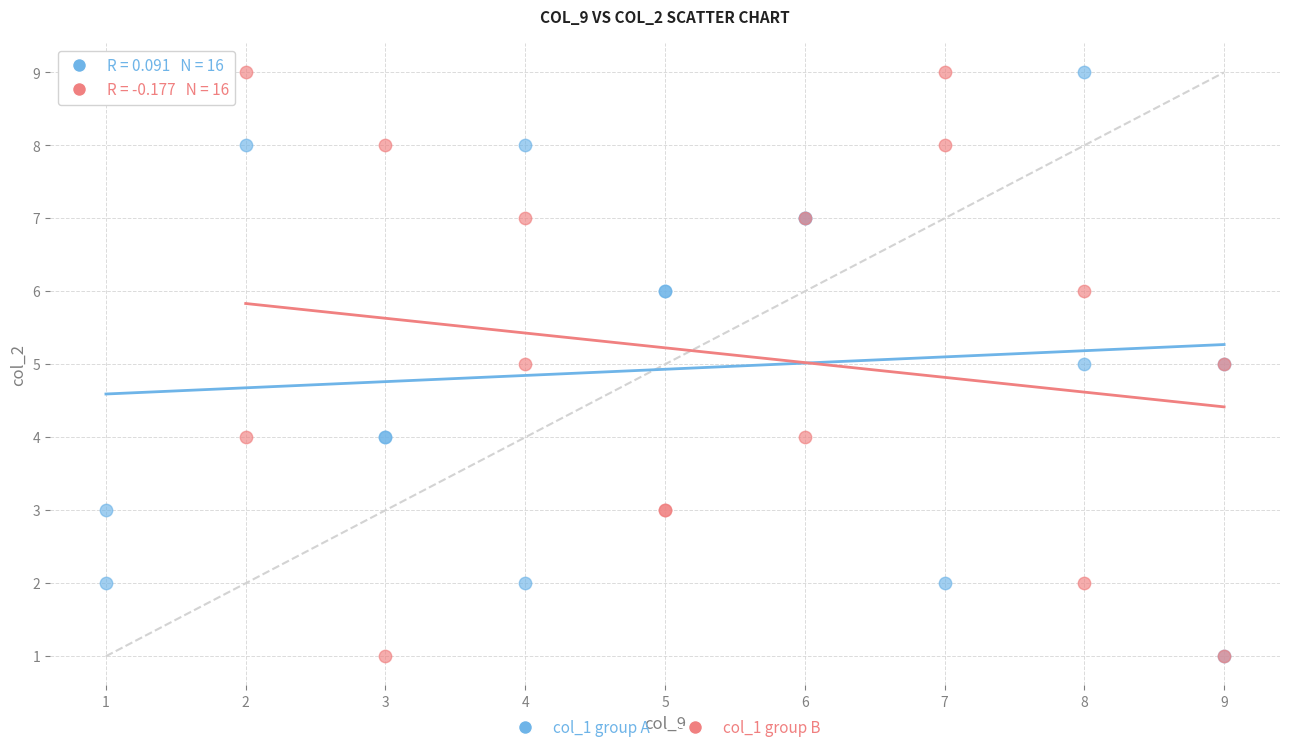

What are all the series names shown in the legend?

col_1 group A, col_1 group B